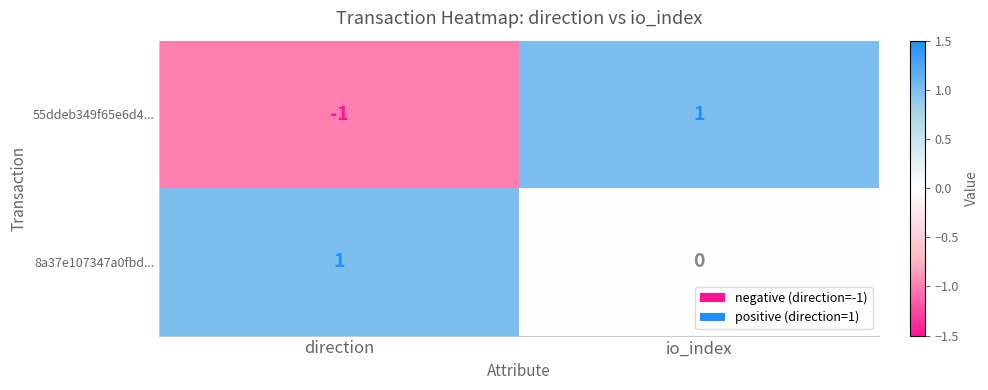

Reading right to left, list all the values displayed in this chart.

55ddeb349f65e6d4...: 1	-1
8a37e107347a0fbd...: 0	1